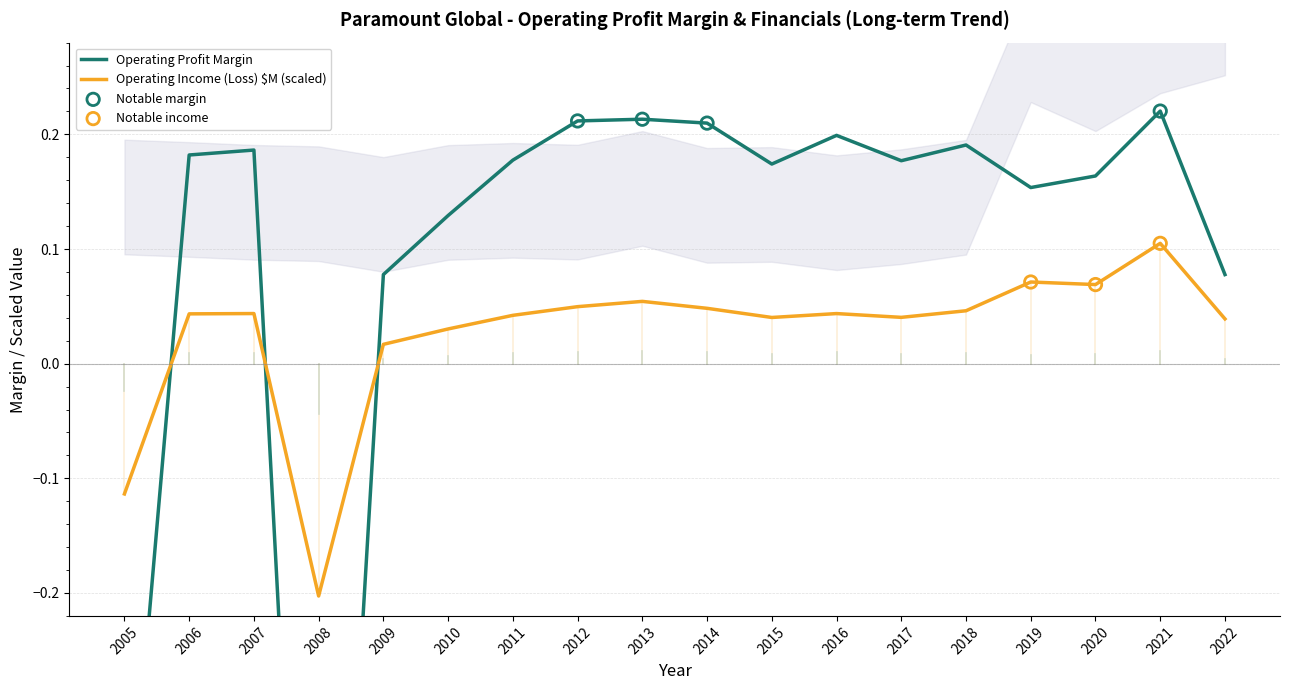

What is the total value across all series at 2013?

0.3